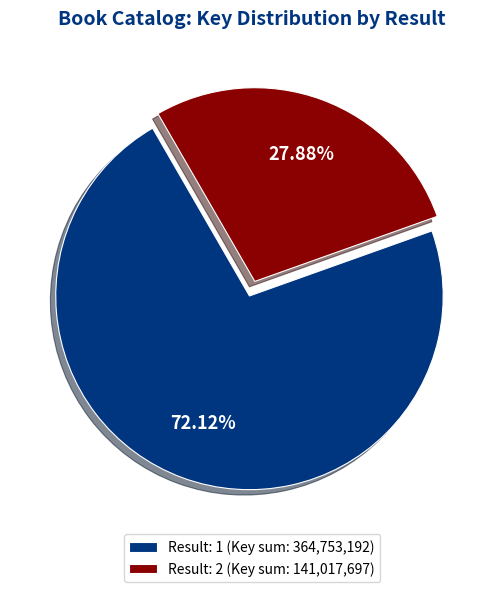

Count the number of slices in the pie.

2